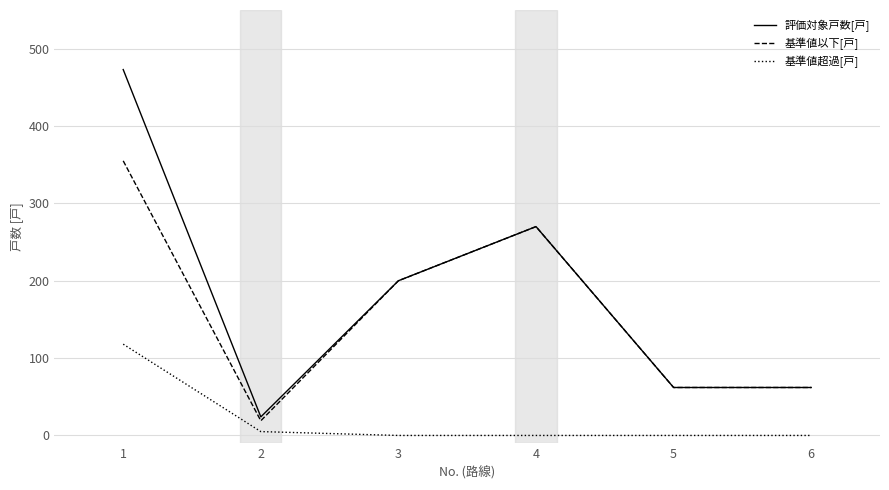

Reading right to left, what are all the values shown in this chart?

評価対象戸数[戸]: 6=62	5=62	4=270	3=200	2=24	1=473
基準値以下[戸]: 6=62	5=62	4=270	3=200	2=19	1=355
基準値超過[戸]: 6=0	5=0	4=0	3=0	2=5	1=118